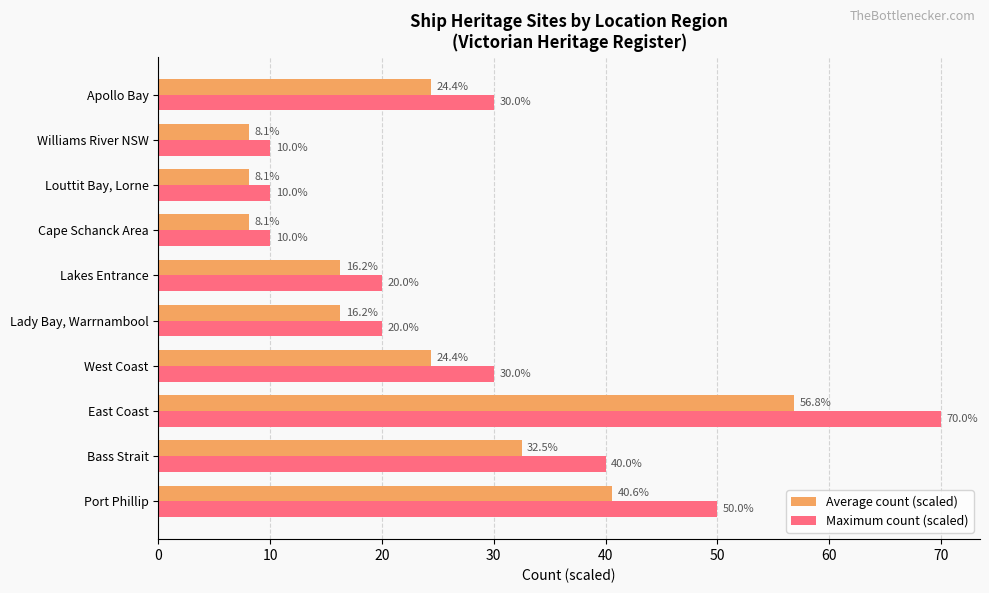

What is the greatest value displayed?

70.0